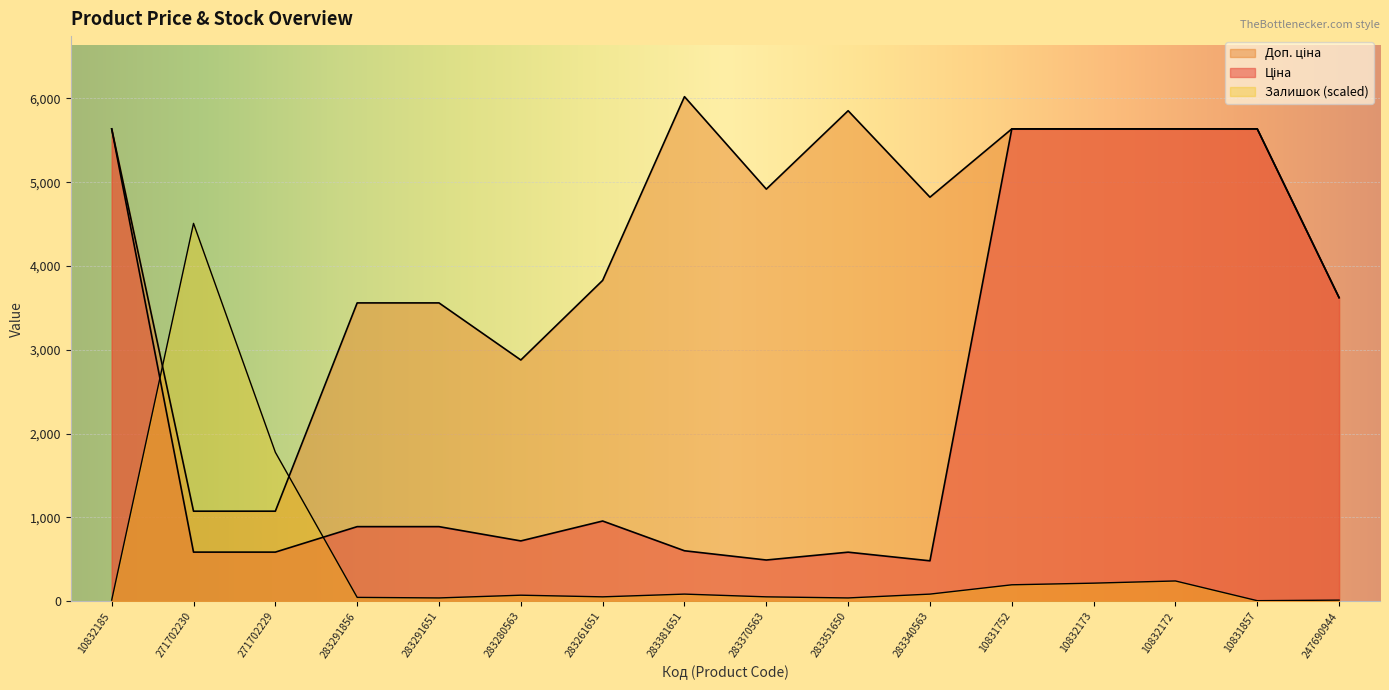

At which label is Доп. ціна closest to 3547?

283291856